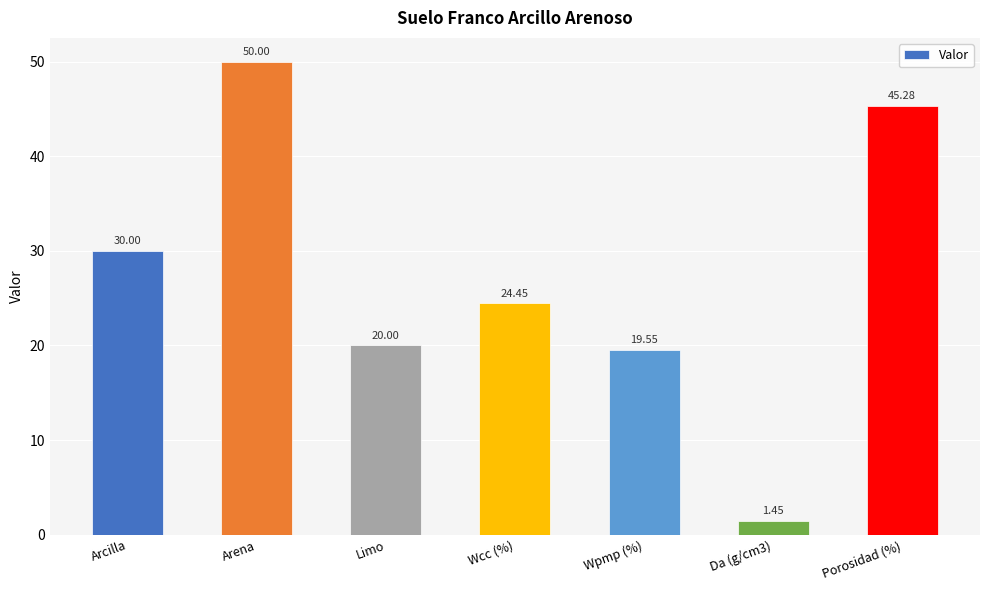

What is the greatest value displayed?

50.0